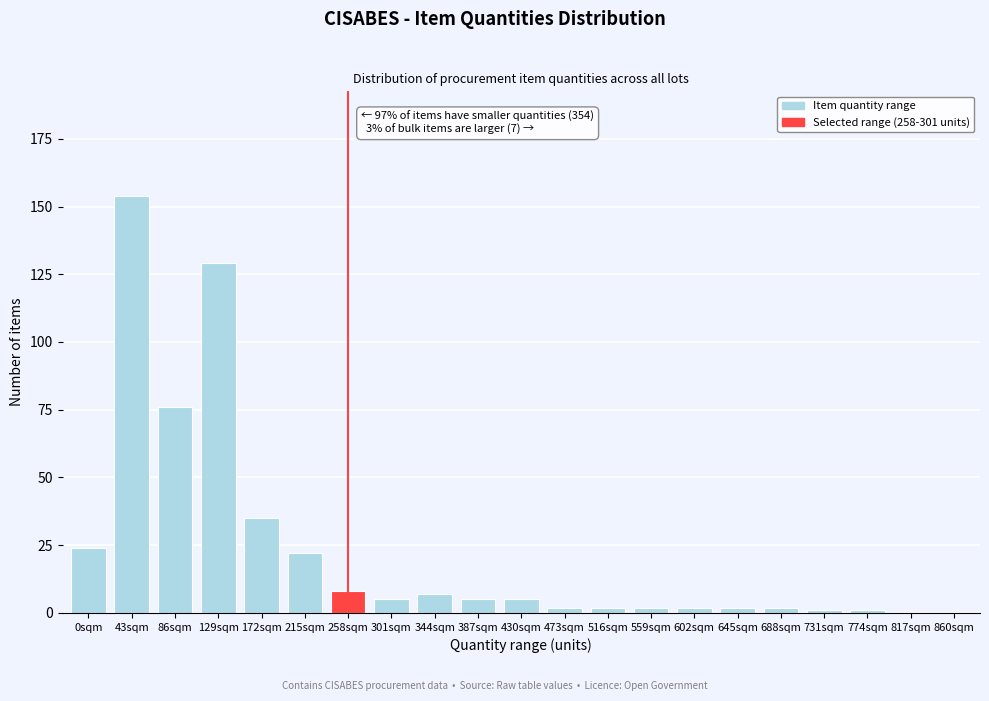

Reading right to left, list all the values displayed in this chart.

860sqm=0	817sqm=0	774sqm=1	731sqm=1	688sqm=2	645sqm=2	602sqm=2	559sqm=2	516sqm=2	473sqm=2	430sqm=5	387sqm=5	344sqm=7	301sqm=5	258sqm=8	215sqm=22	172sqm=35	129sqm=129	86sqm=76	43sqm=154	0sqm=24